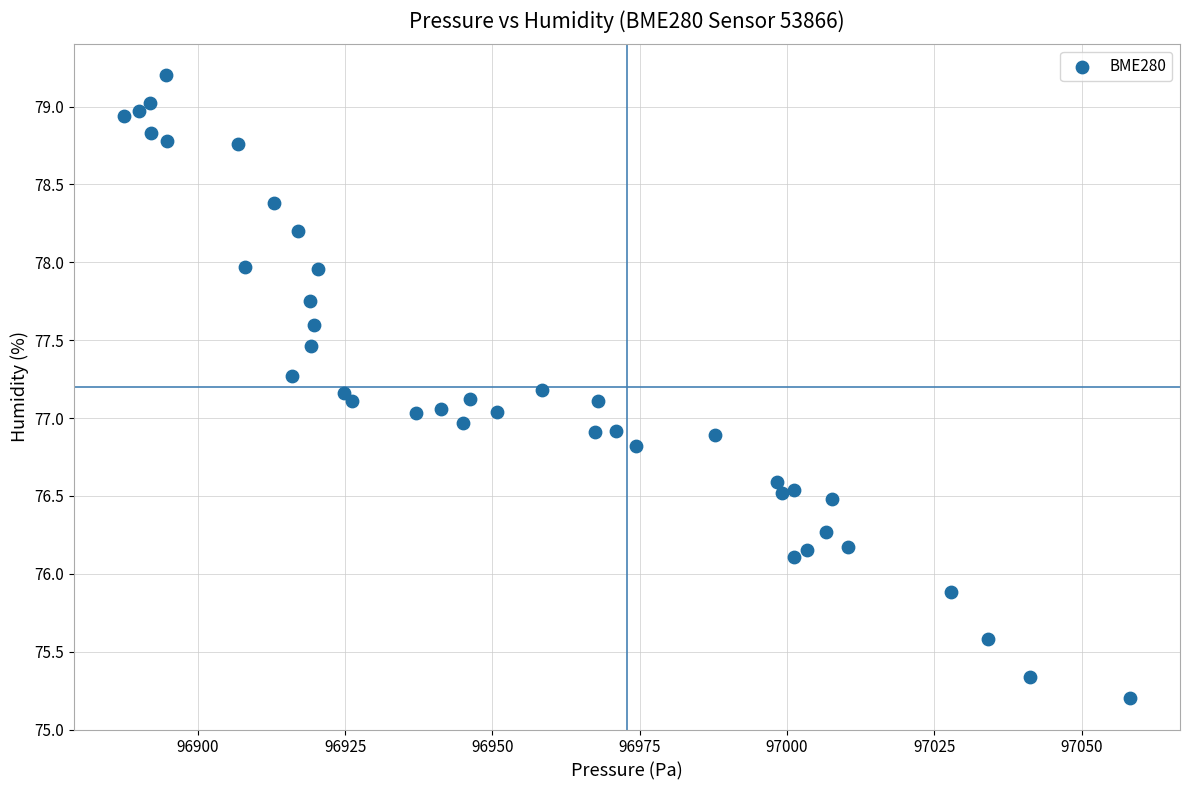

What is the range of X values (max minus min)?

170.7